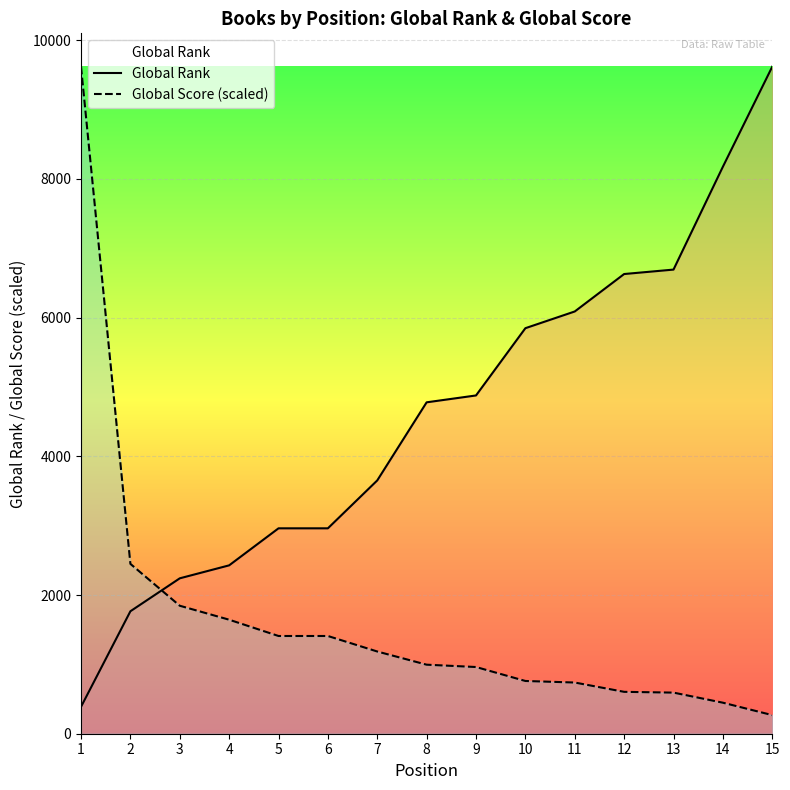

Does the chart display data point markers on the line(s)?

No